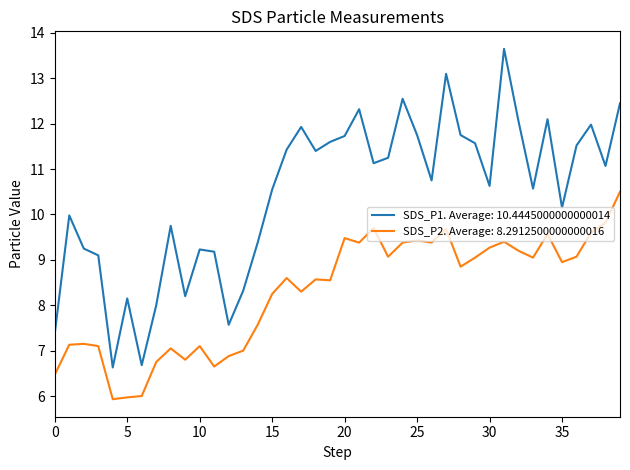

True or false: SDS_P2. Average: 8.2912500000000016 and SDS_P1. Average: 10.4445000000000014 cross at least once.

False